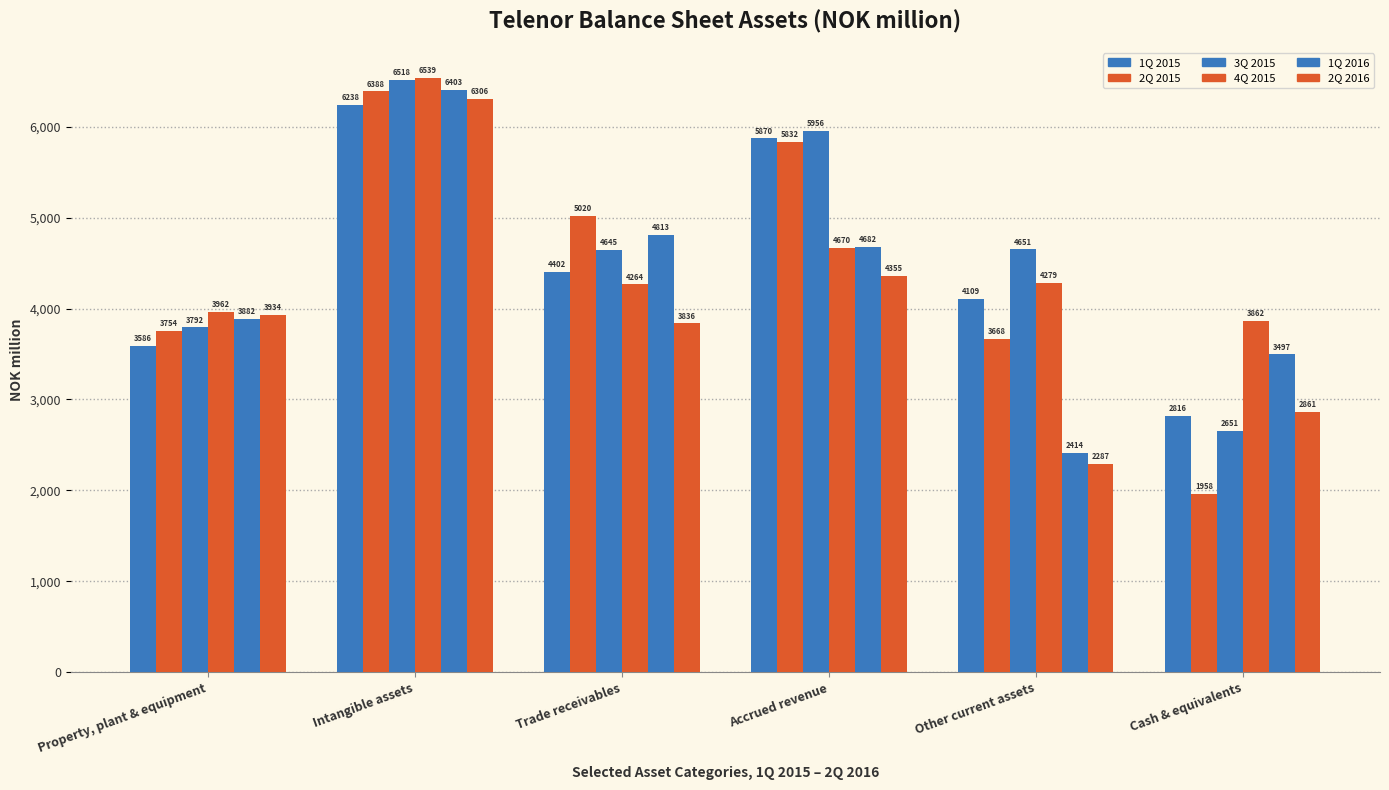

Which label corresponds to the largest value in the chart?

Intangible assets